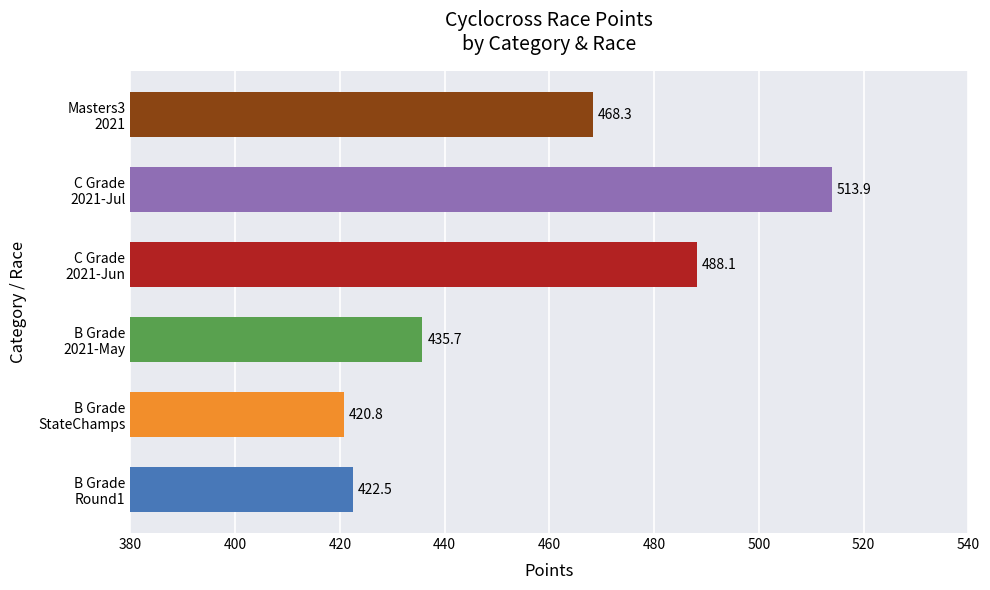

What is the maximum value shown in the chart?

513.9